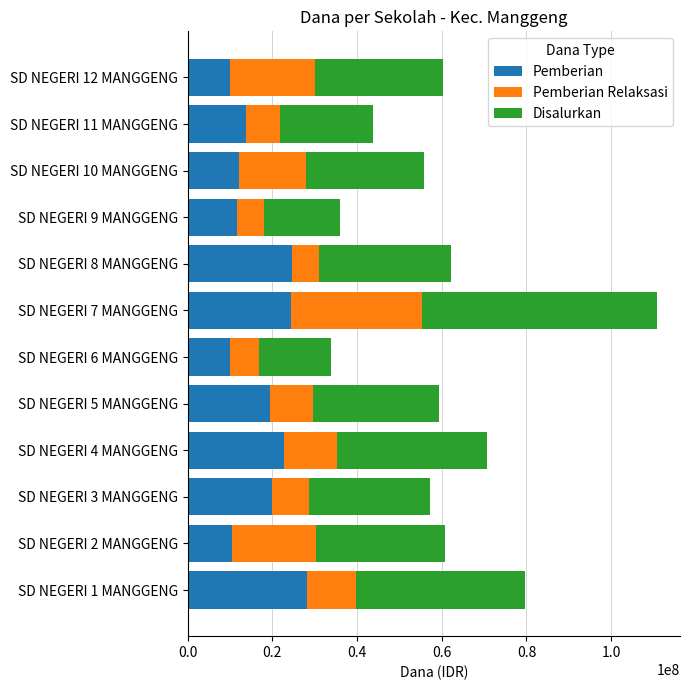

What is the total value across all series at SD NEGERI 8 MANGGENG?

62100000